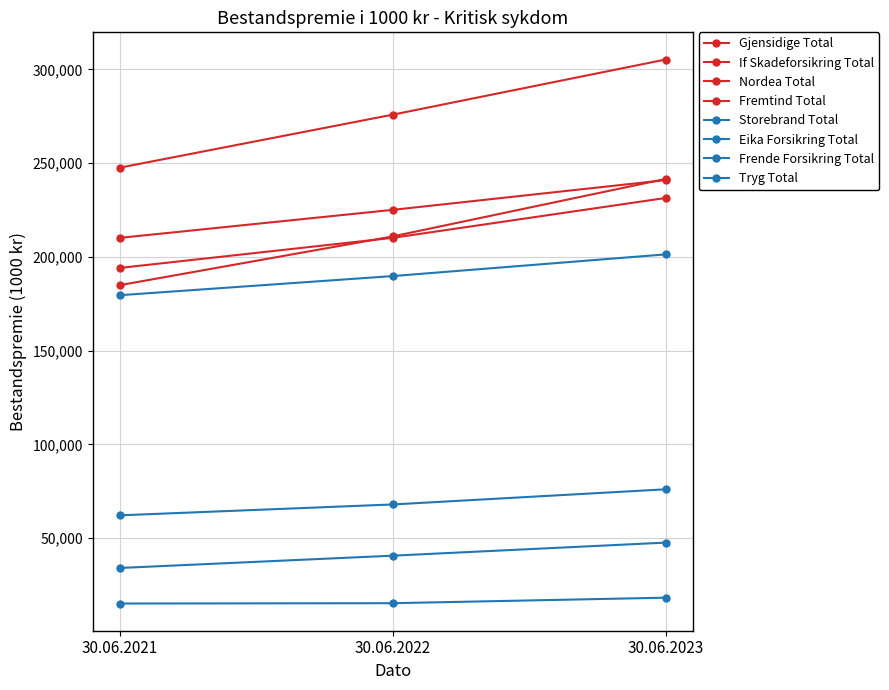

How many lines are shown in the chart?

8